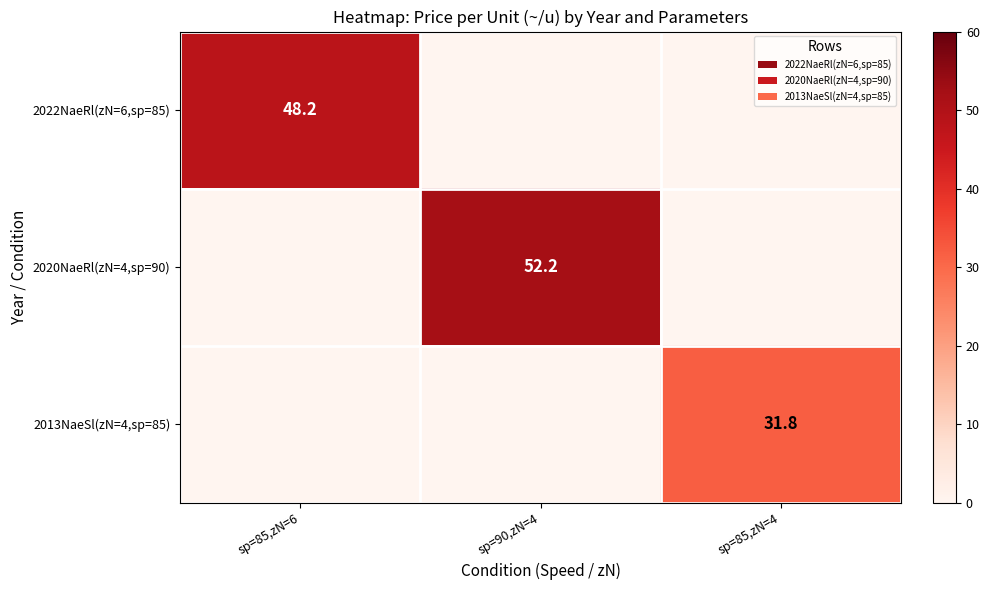

Is the value of 2022NaeRl(zN=6,sp=85) at sp=85,zN=6 greater than the value of 2020NaeRl(zN=4,sp=90) at sp=90,zN=4?

No